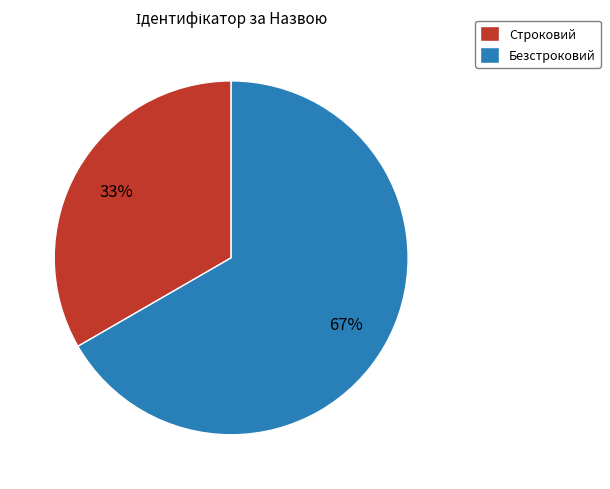

Is it true that Безстроковий is 54% of the pie?

False